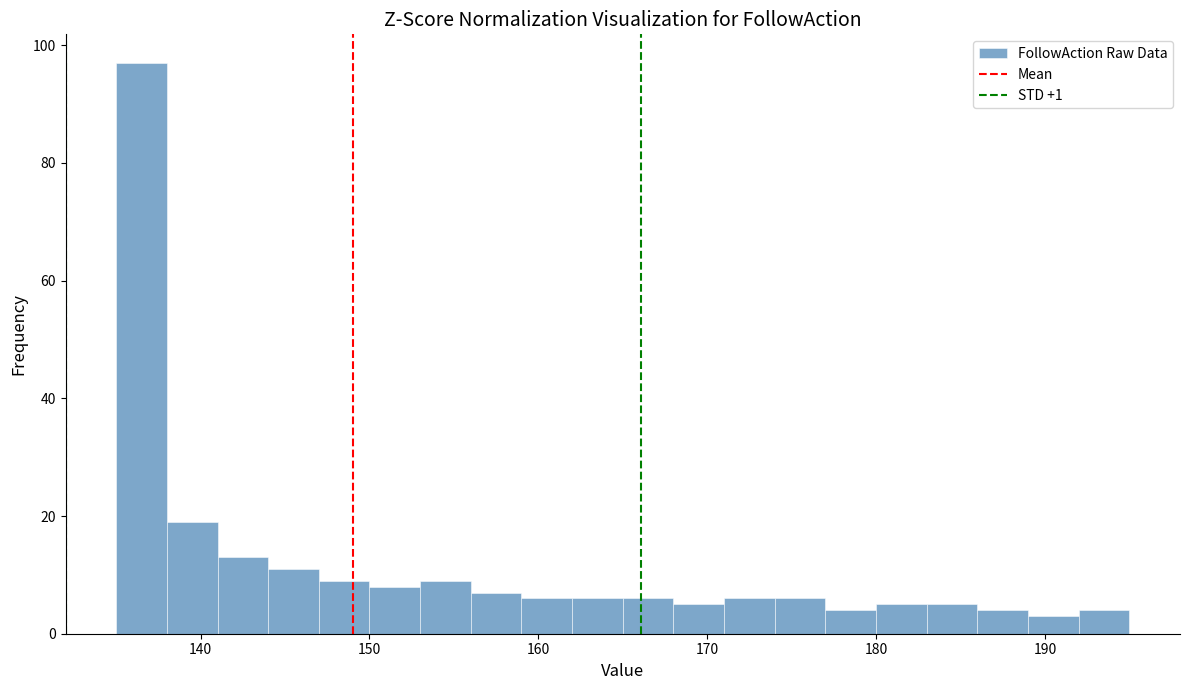

Around what value on the x-axis is the tallest bar? Give the approximate position of its centre, as read against the axis.

137